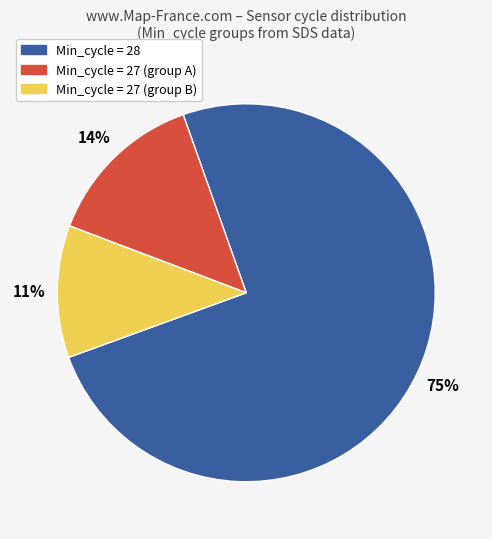

Is there any slice that represents more than half of the pie?

Yes